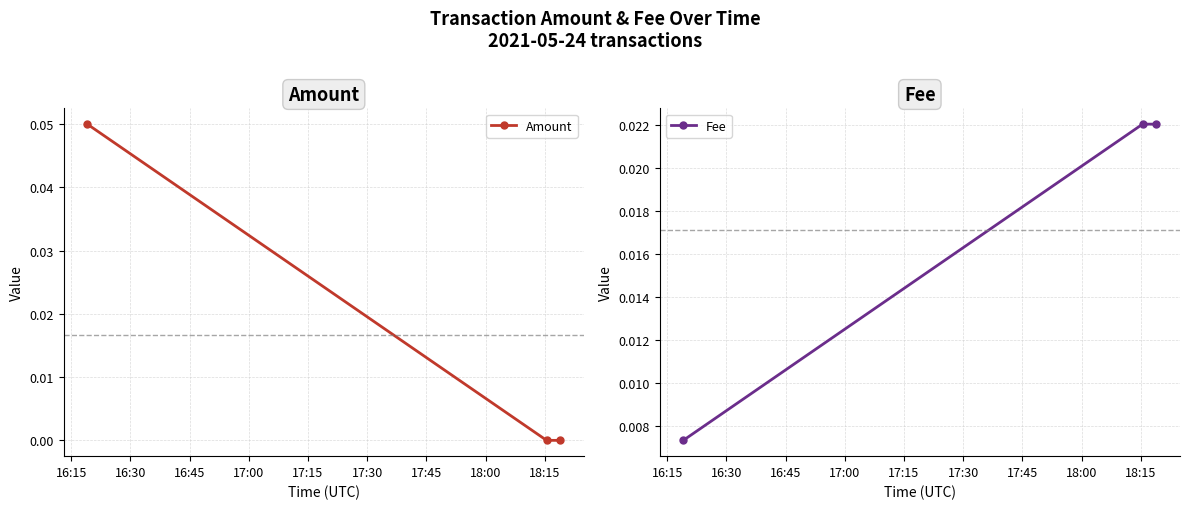

How many Fee values are between 0 and 1?

3